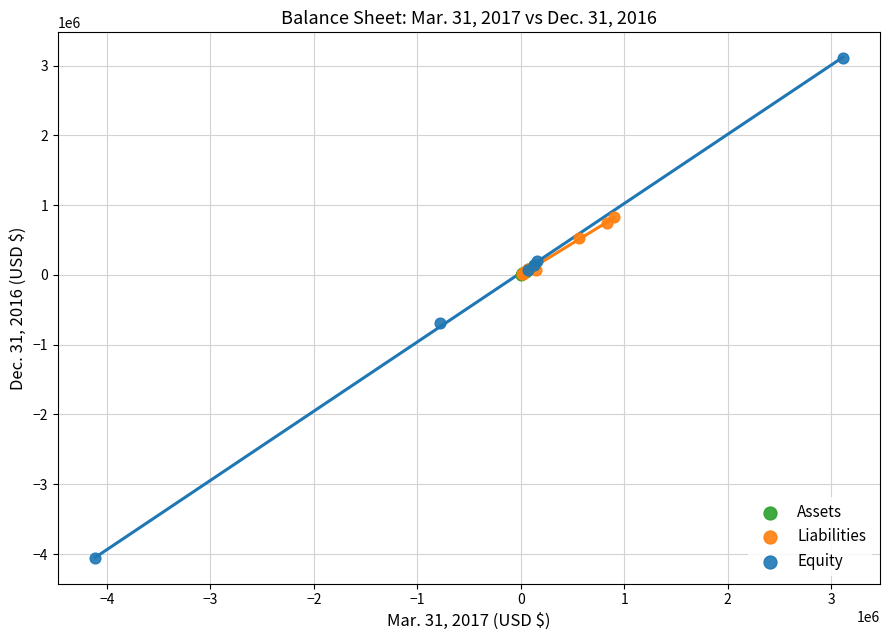

Which series reaches the maximum Y coordinate?

Equity